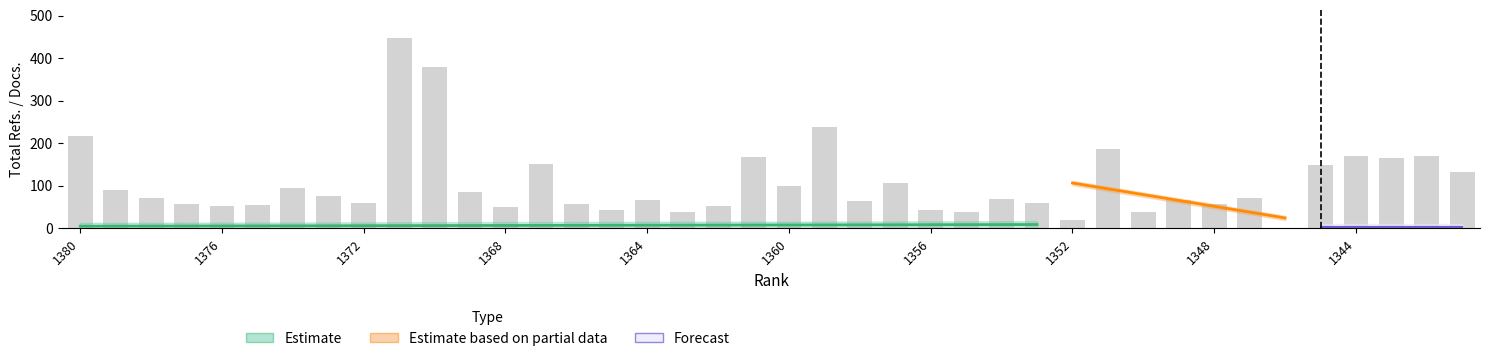

How many positive values does the Total Refs. series have?

39